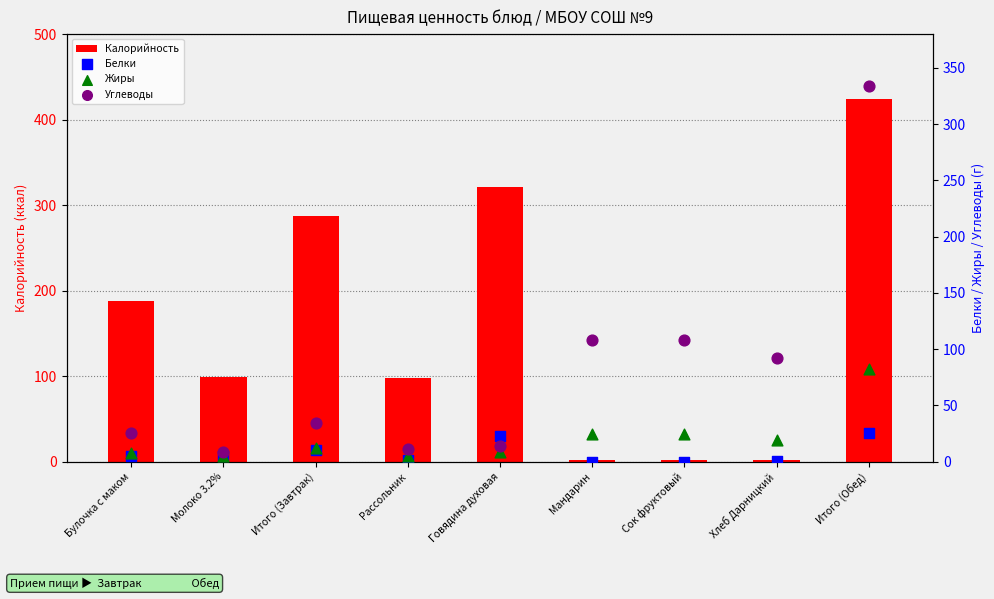

Which series contains the highest Y value?

Калорийность